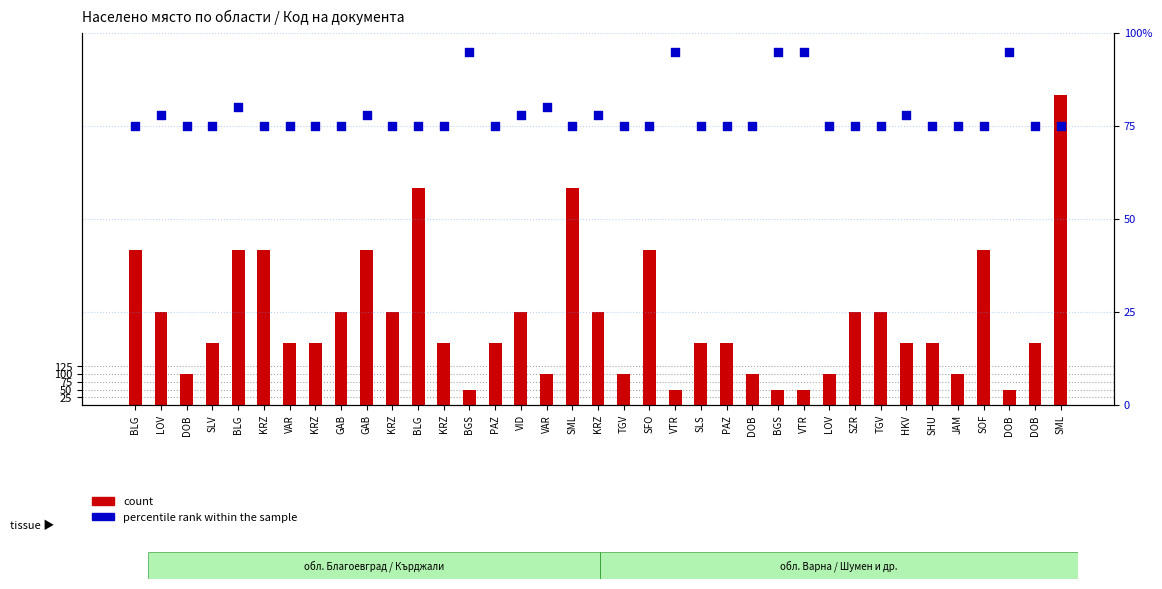

Which series reaches the maximum Y coordinate?

count